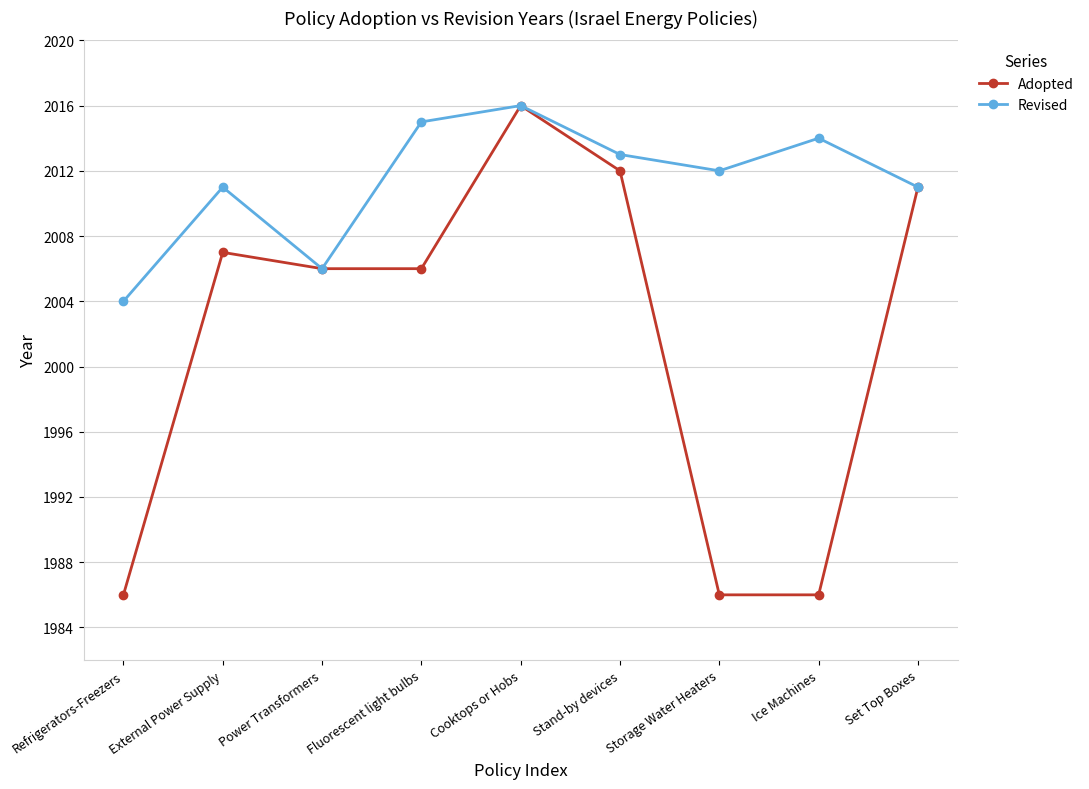

Reading left to right, extract all data points from this chart.

Adopted: 1986	2007	2006	2006	2016	2012	1986	1986	2011
Revised: 2004	2011	2006	2015	2016	2013	2012	2014	2011